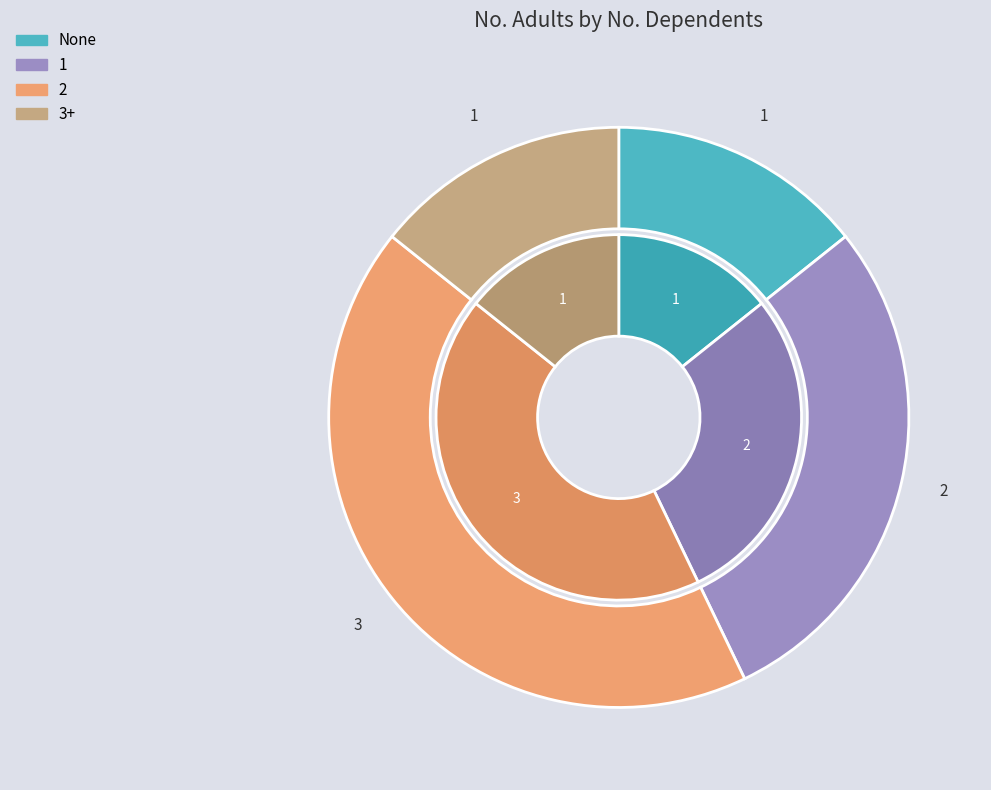

Between 3+ and None, which is larger?

None